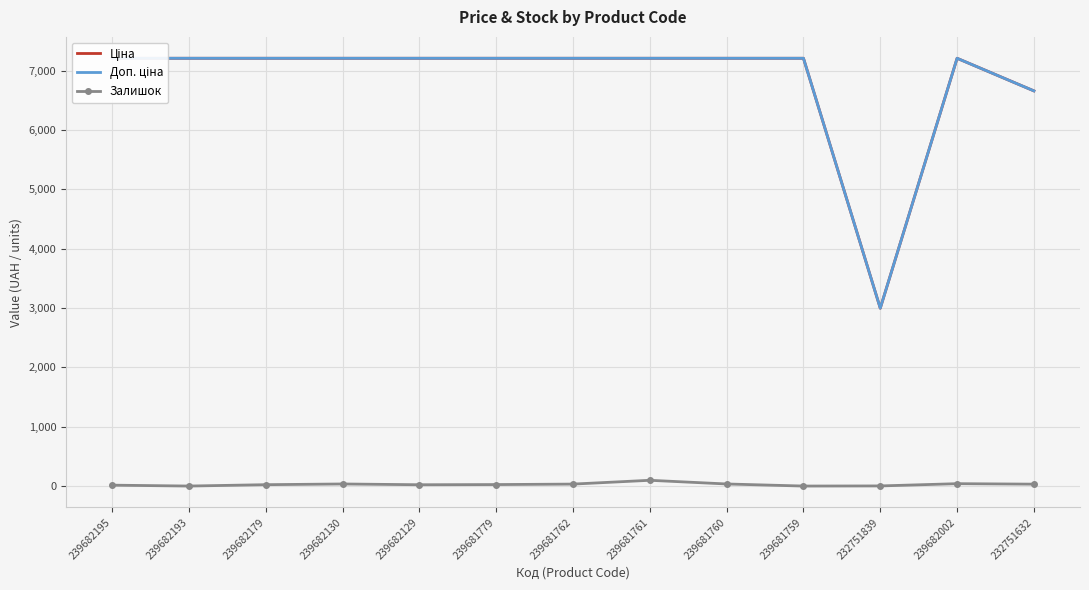

True or false: Залишок has a value of 34.5 at 239682129.

False